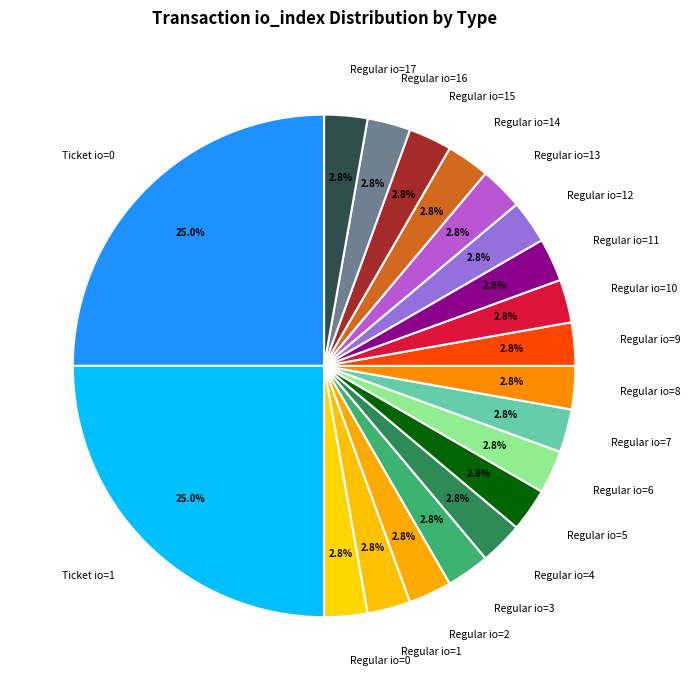

How many segments does this pie chart have?

20